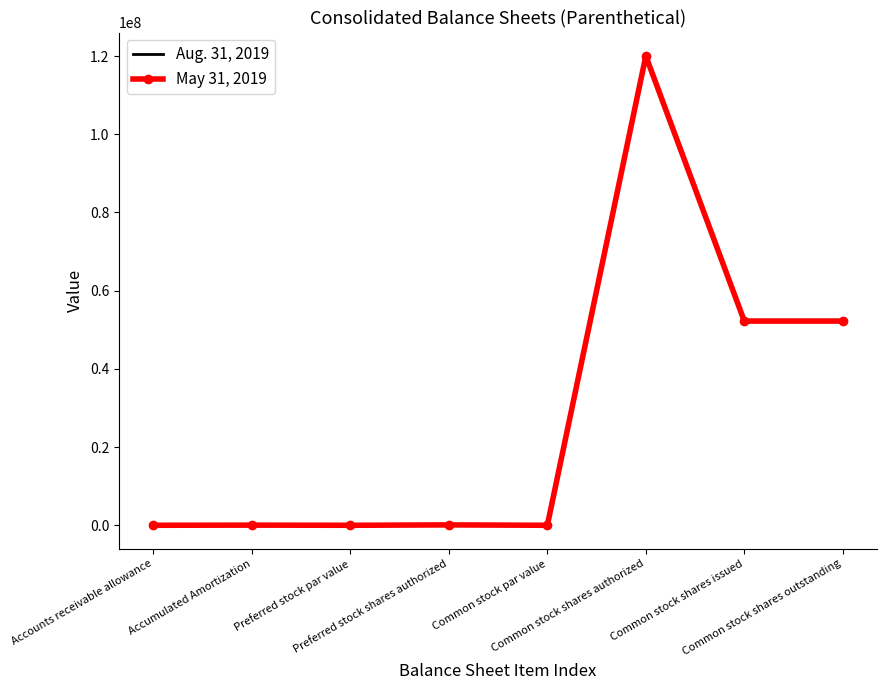

List the series in order of their overall mean, lowest first.

May 31, 2019, Aug. 31, 2019